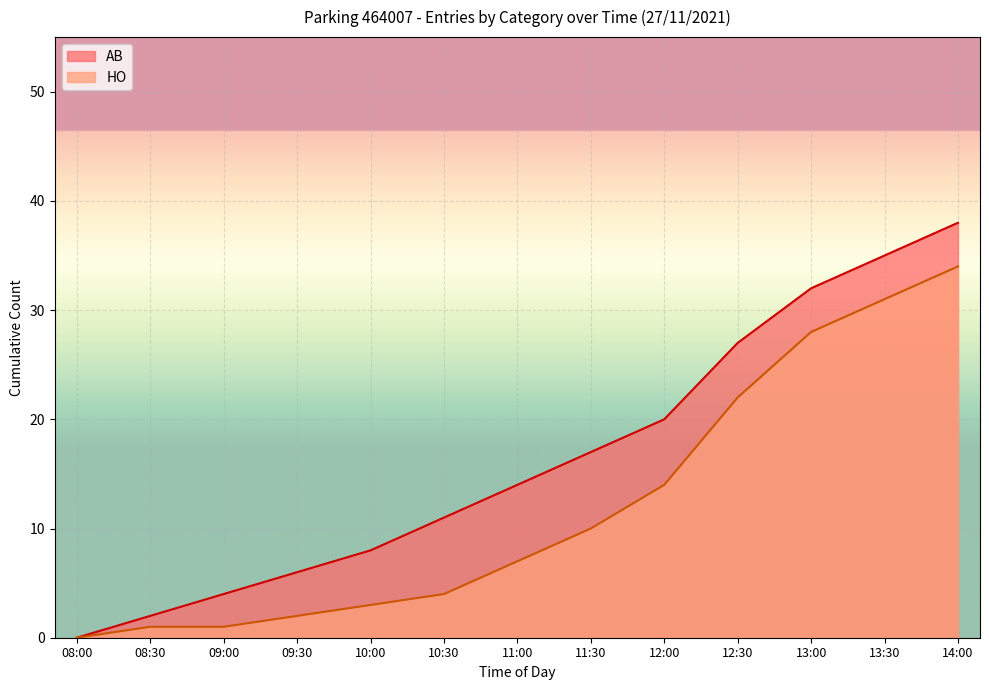

True or false: HO and AB cross at least once.

False